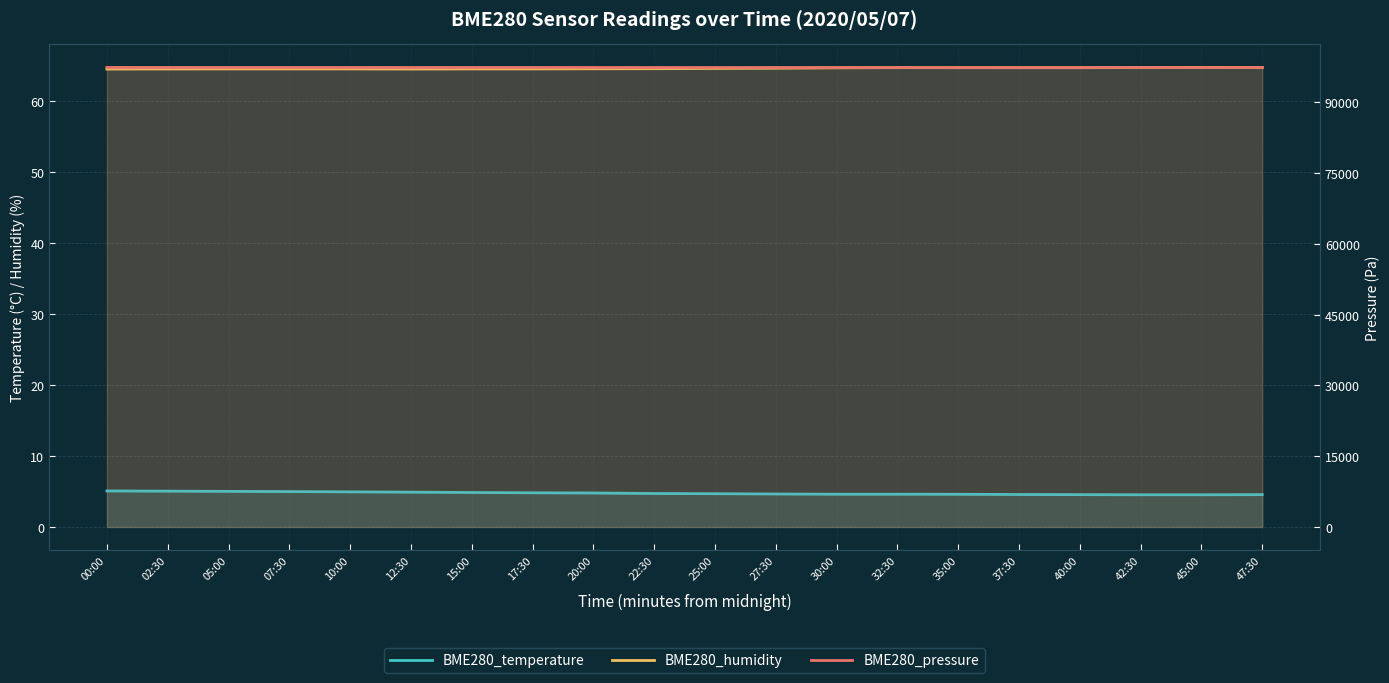

What is the approximate value of BME280_humidity at 27:30?

64.6